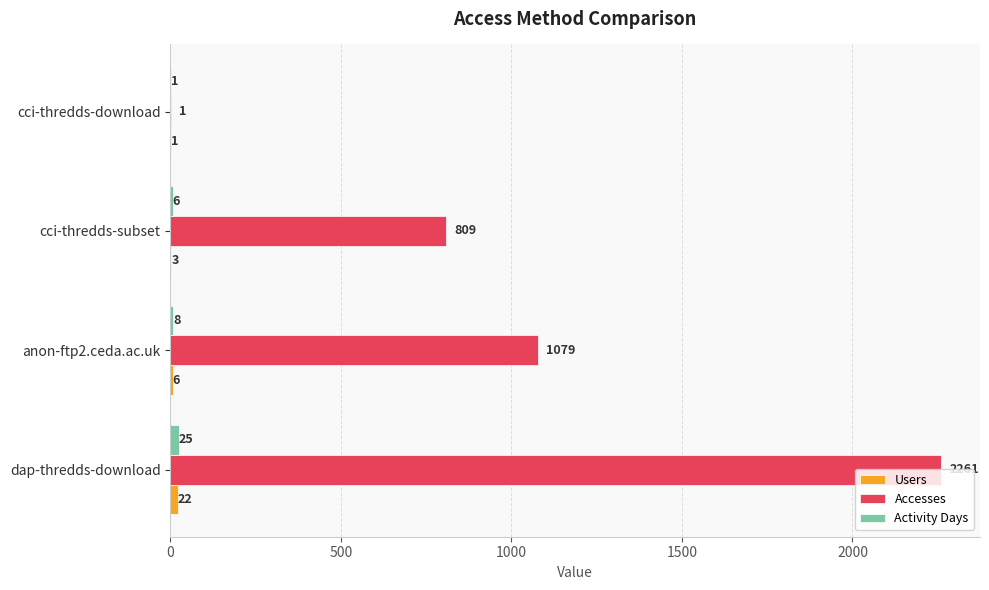

The Accesses series shows 3184 at dap-thredds-download. True or false?

False